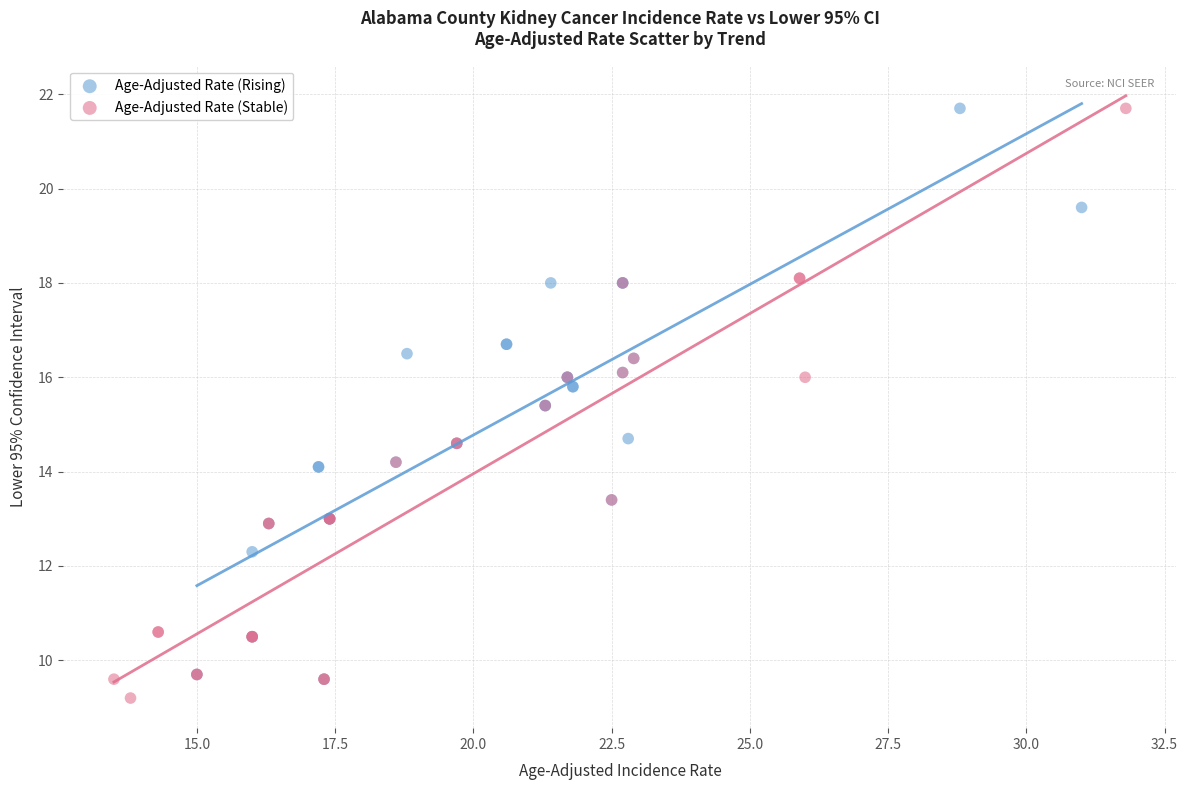

What are all the series names shown in the legend?

Age-Adjusted Rate (Rising), Age-Adjusted Rate (Stable)